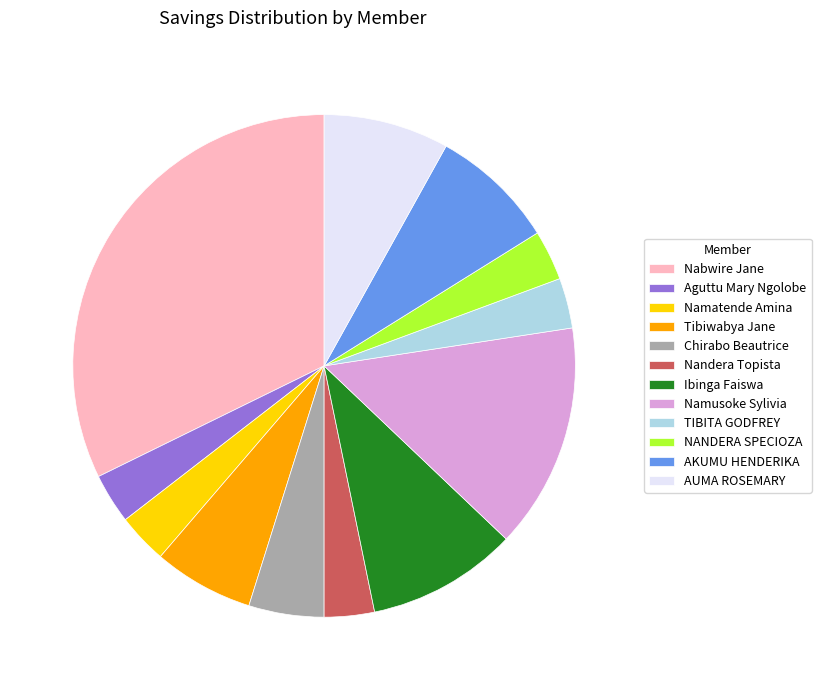

Count the number of slices in the pie.

12